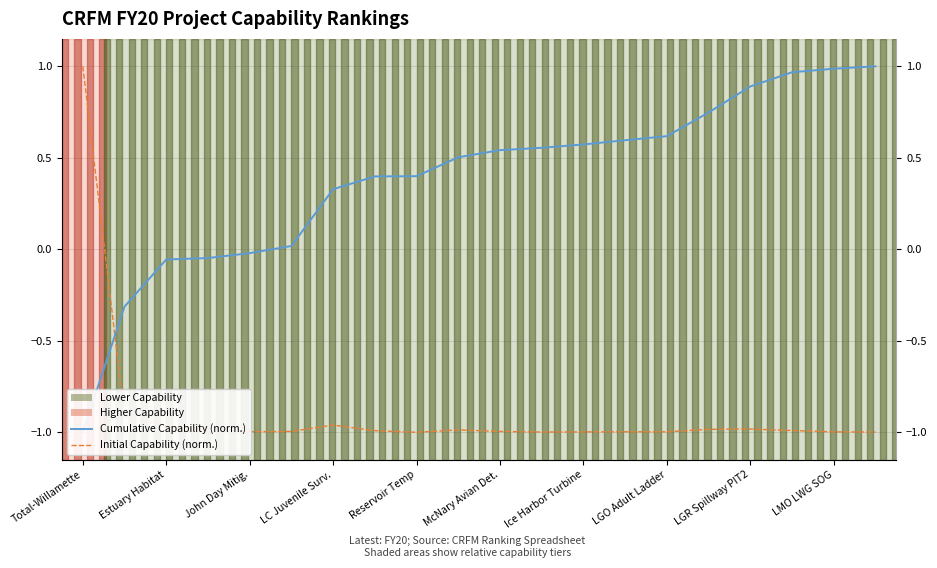

Which series has the largest total across all categories?

Cumulative Capability (norm.)